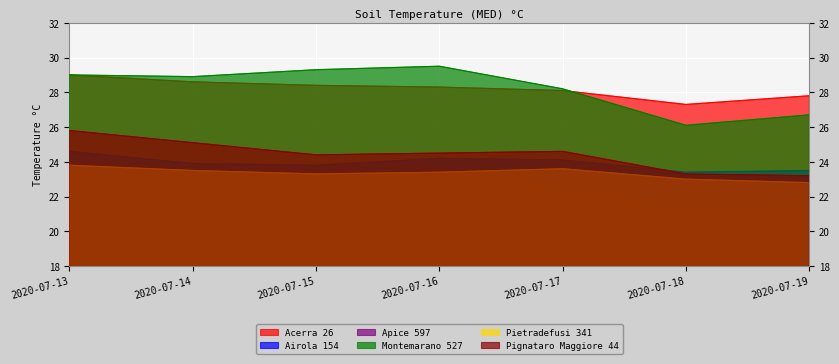

Reading right to left, list all the values displayed in this chart.

Acerra 26: 27.8	27.3	28.1	28.3	28.4	28.6	29.0
Airola 154: 23.5	23.4	24.1	24.2	23.8	23.9	24.6
Apice 597: 21.7	21.3	22.5	23.6	23.5	23.4	24.0
Montemarano 527: 26.7	26.1	28.2	29.5	29.3	28.9	29.0
Pietradefusi 341: 22.8	23.0	23.6	23.4	23.3	23.5	23.8
Pignataro Maggiore 44: 23.2	23.3	24.6	24.5	24.4	25.1	25.8